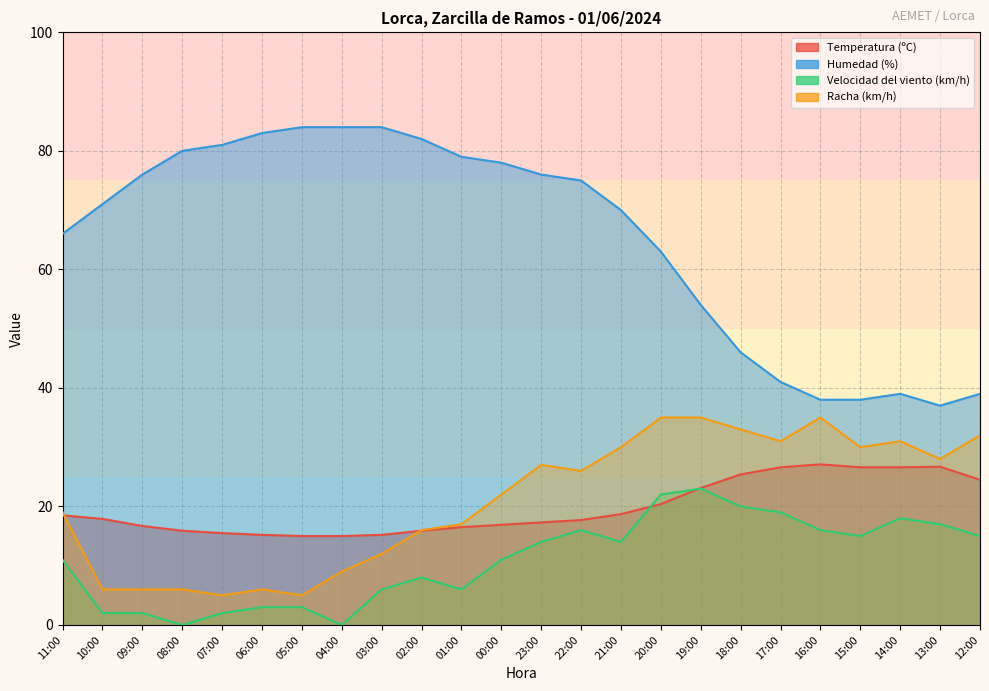

What is the value of the Humedad (%) point at the 14th from the left?

75.0